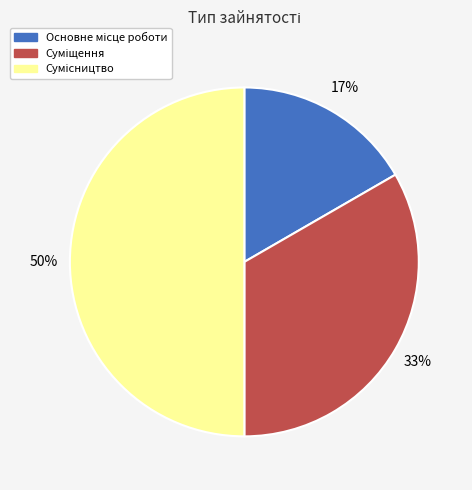

How many segments does this pie chart have?

3